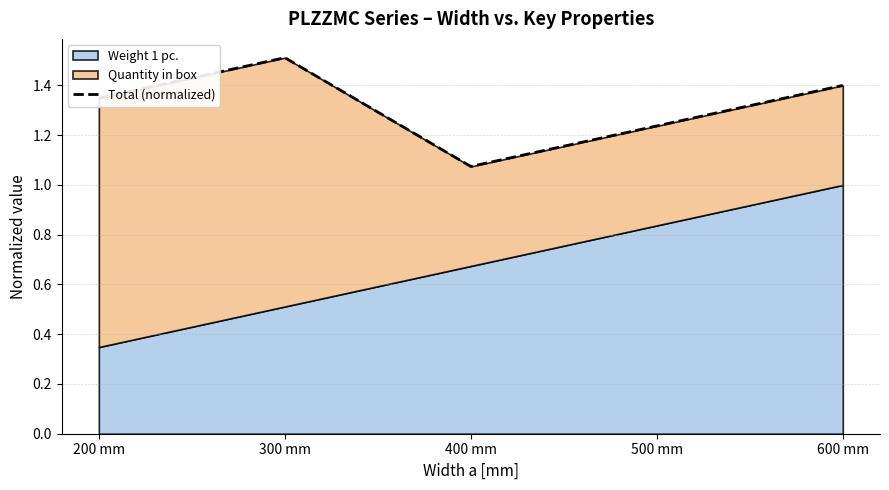

What is the label of the 4th point from the right?

300 mm